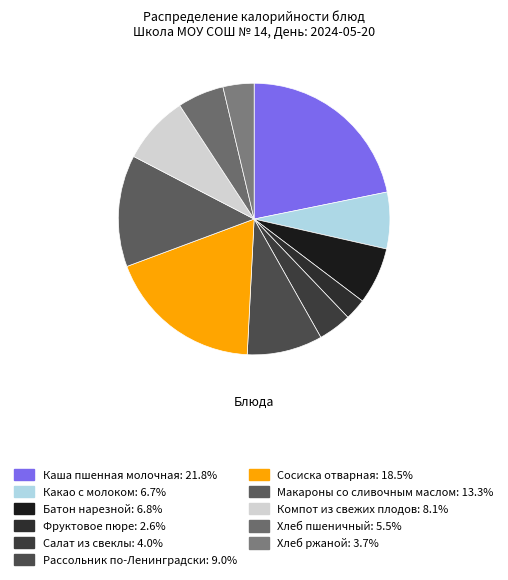

Is Салат из свеклы the majority of the pie?

No